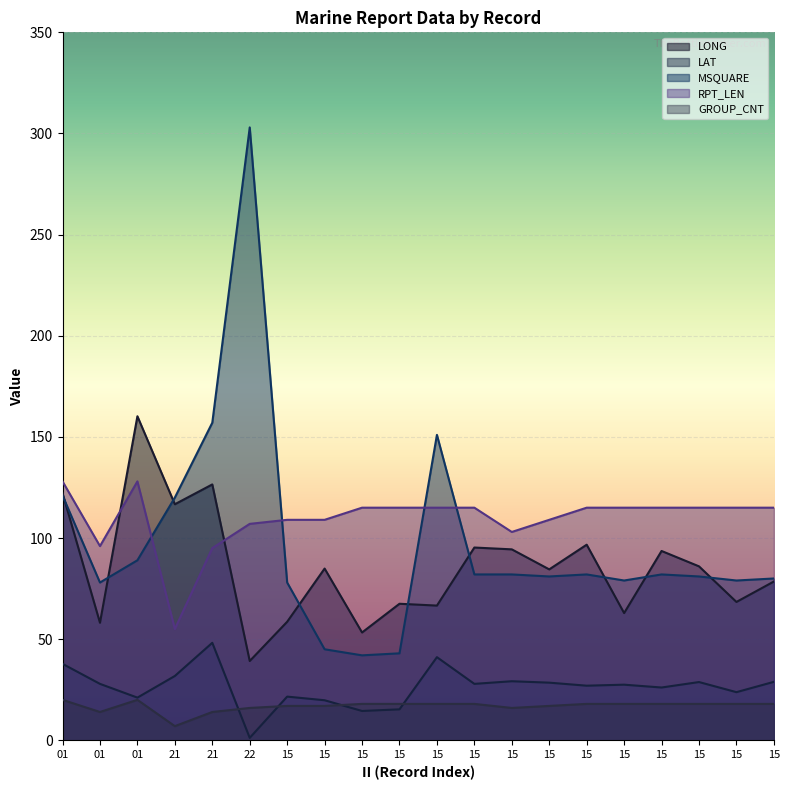

At which label does LONG first exceed 84?

01